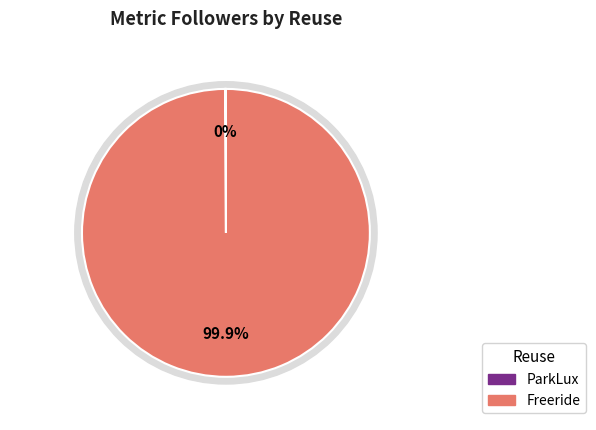

Is it true that ParkLux is 1% of the pie?

False